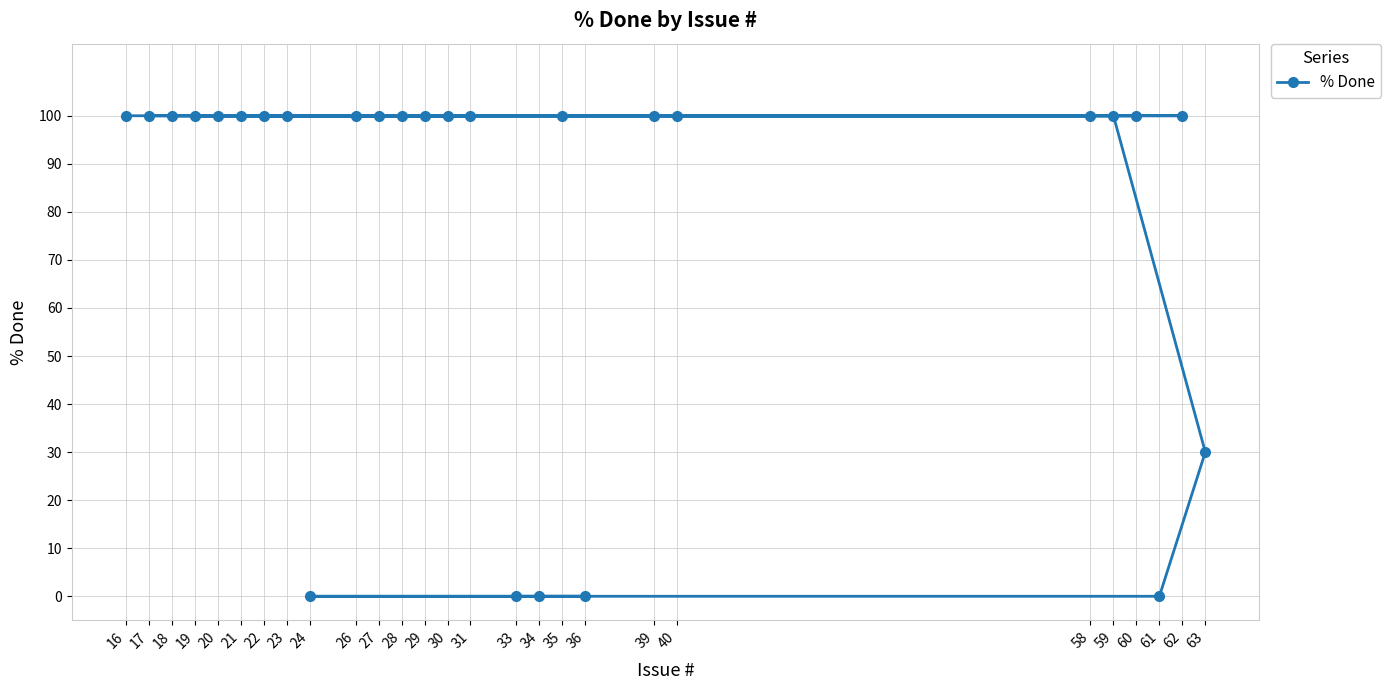

What is the value of the 6th point from the left?

100